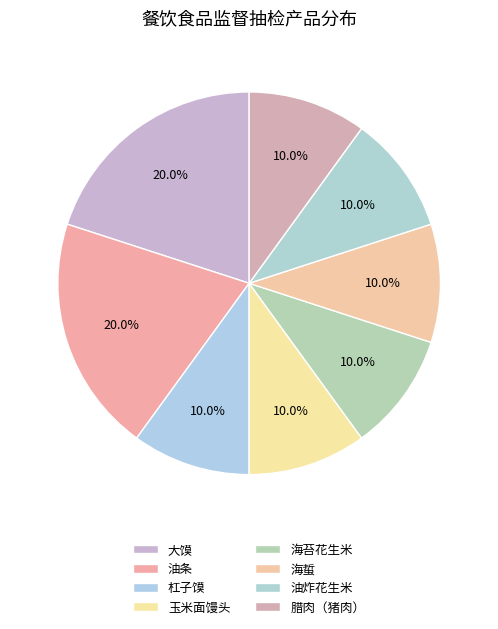

What portion of the pie excludes 海蜇?

90.0%